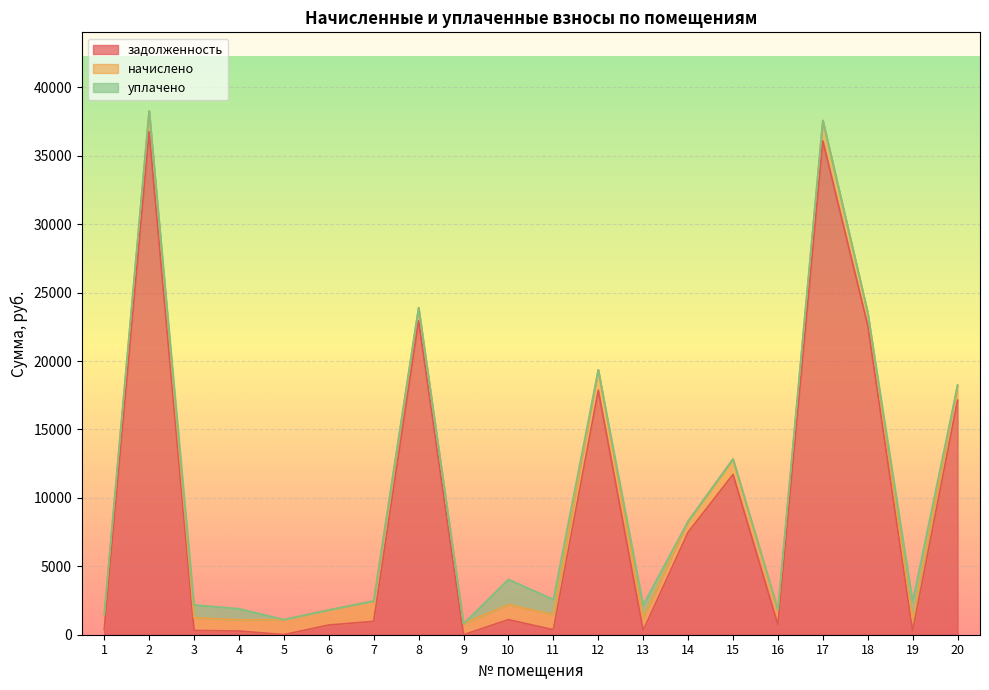

At which category does the chart reach its peak across all series?

2